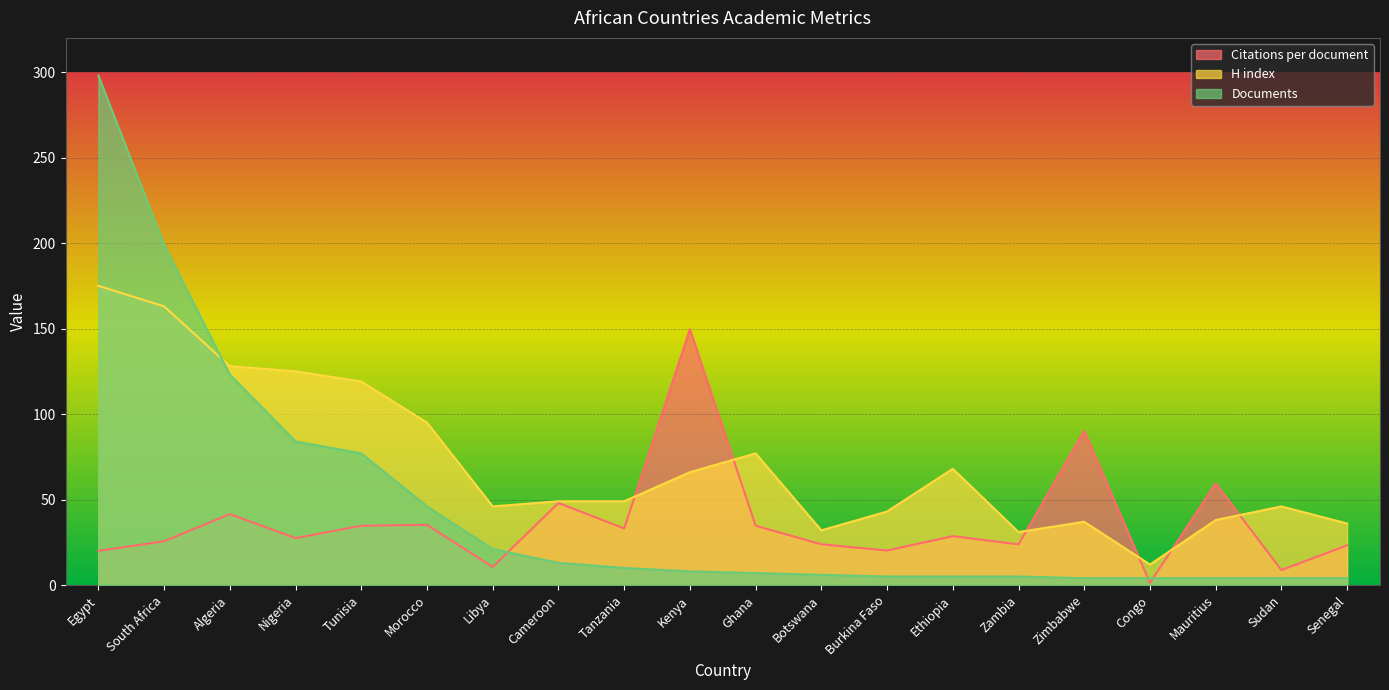

Rank the series at Tunisia from highest to lowest value.

H index, Documents, Citations per document